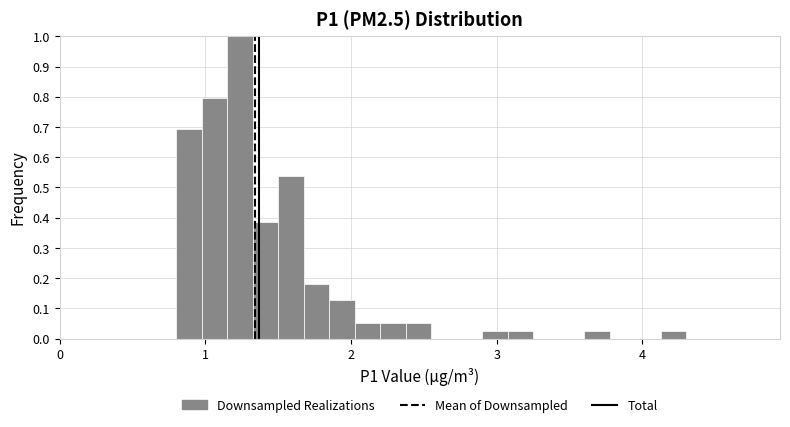

Around what value on the x-axis is the tallest bar? Give the approximate position of its centre, as read against the axis.

1.2